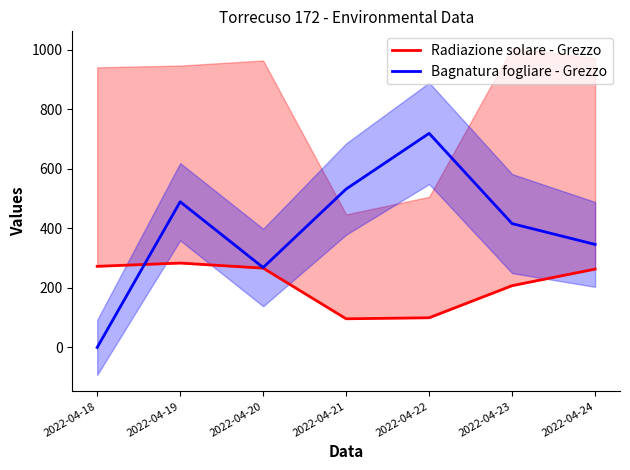

Which series ends up on top after the final intersection of Radiazione solare - Grezzo and Bagnatura fogliare - Grezzo?

Bagnatura fogliare - Grezzo